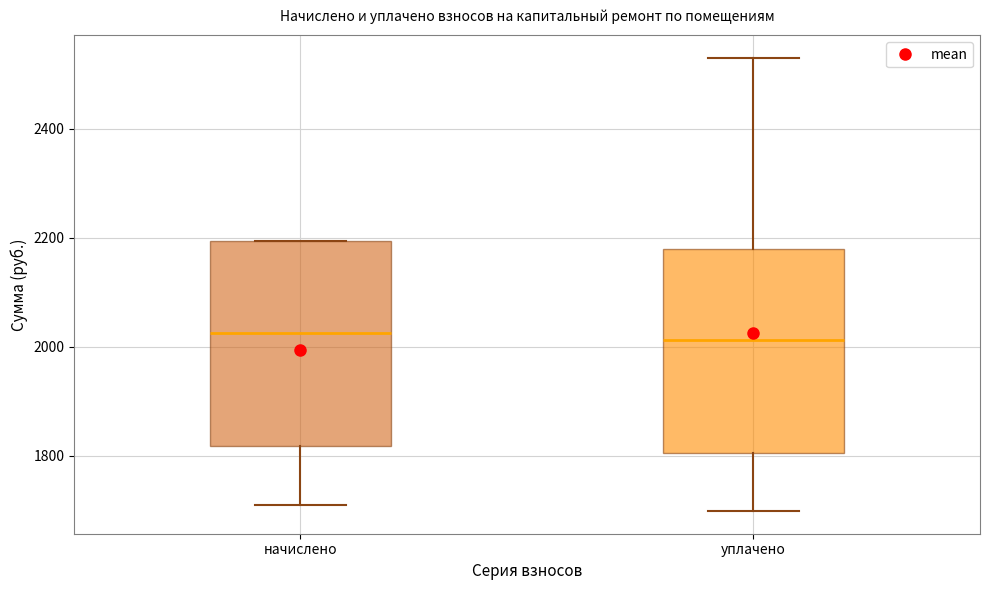

Reading left to right, transcribe this box plot: for each box, give where its median line is, the range the box spans, and where its two whiskers end, as read against the y-axis. The values are not printed on the chart, so give them approximately, as read against the axis.

начислено: median 2020, box 1820 to 2200, whiskers 1720 to 2200
уплачено: median 2020, box 1800 to 2180, whiskers 1700 to 2520